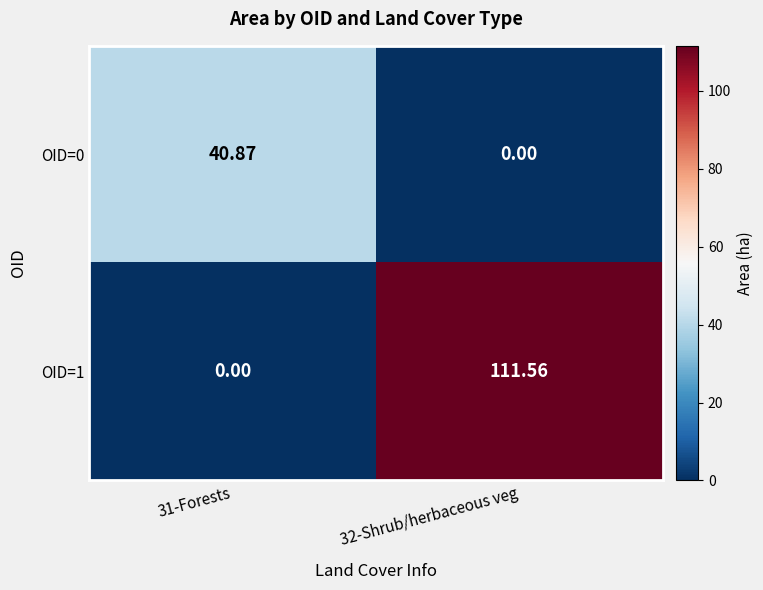

Is the value of OID=1 at 31-Forests greater than the value of OID=0 at 31-Forests?

No